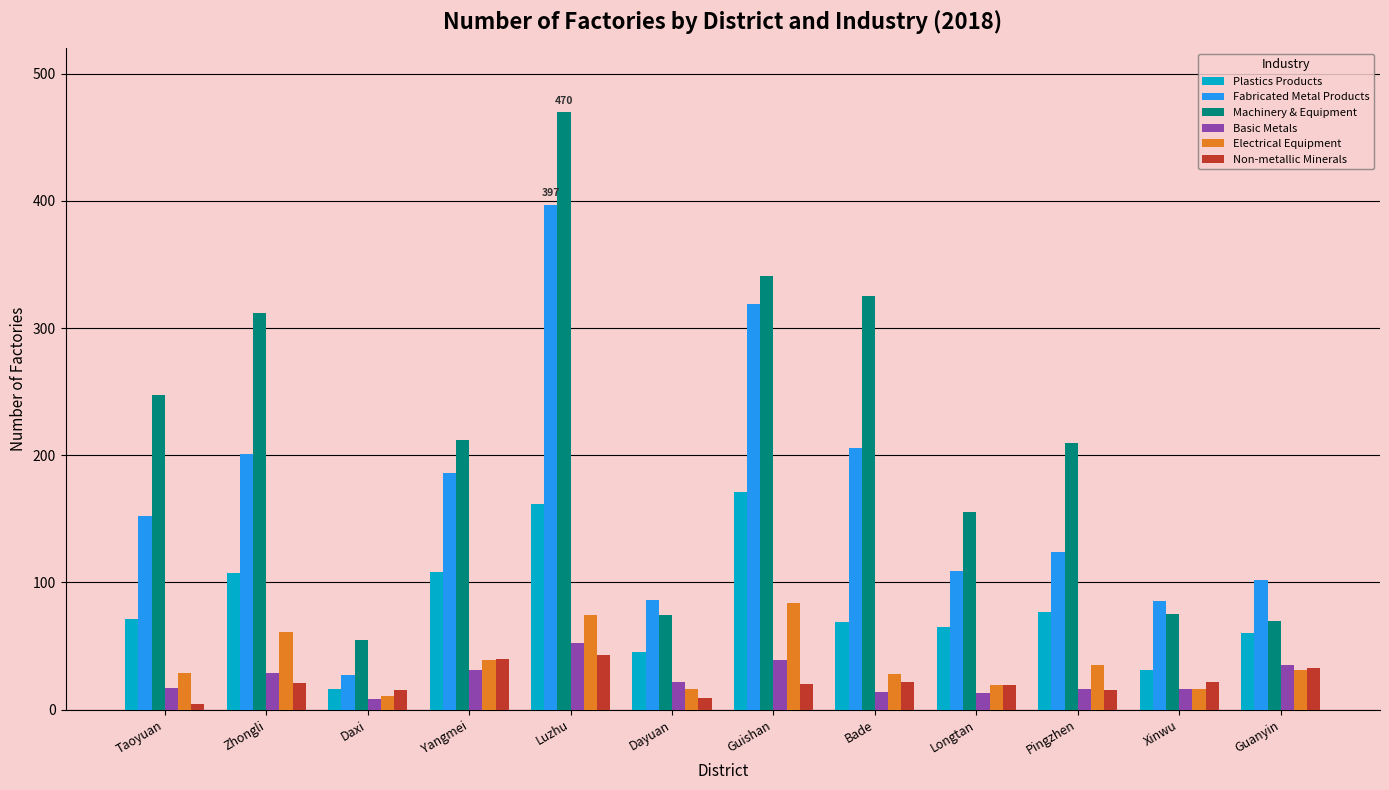

What is the sum of the Electrical Equipment values at Guanyin and Xinwu?

47